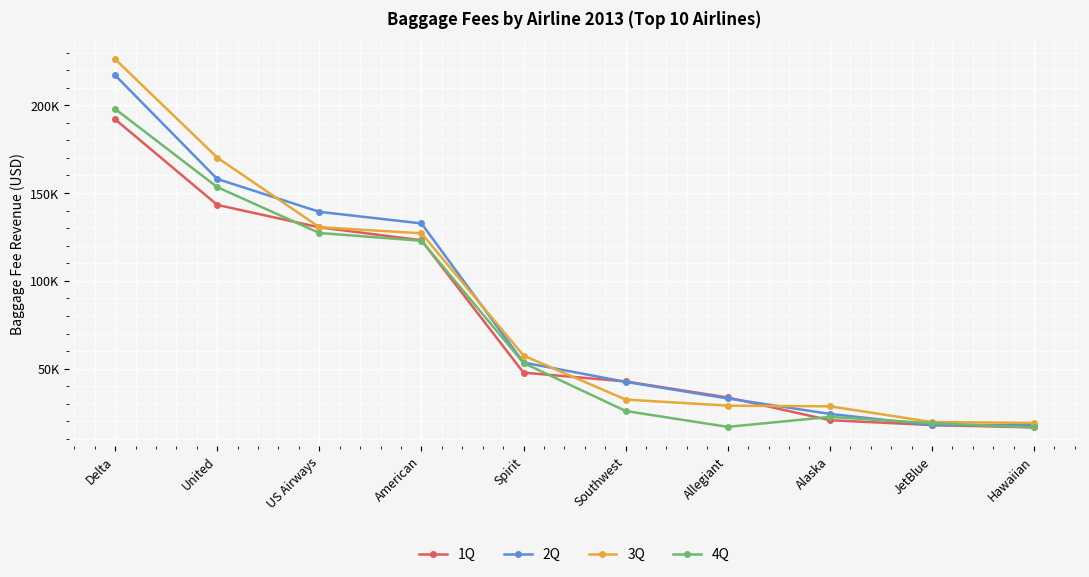

What is the maximum value for 1Q?

191986